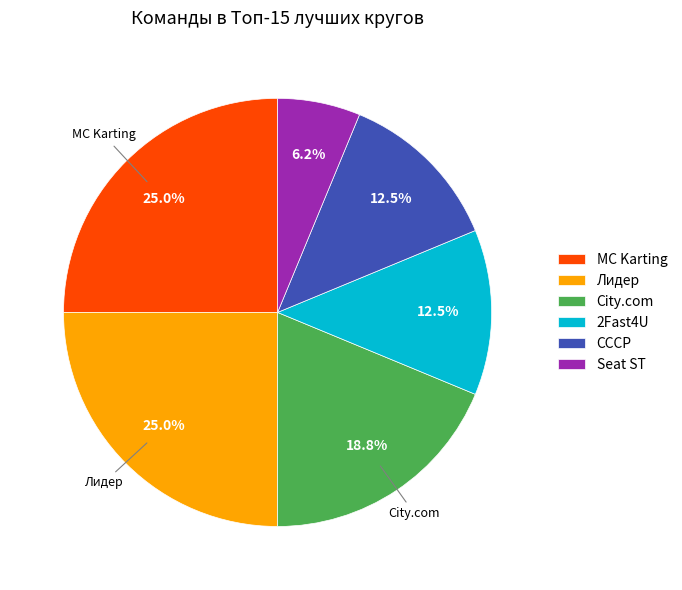

How many segments does this pie chart have?

6